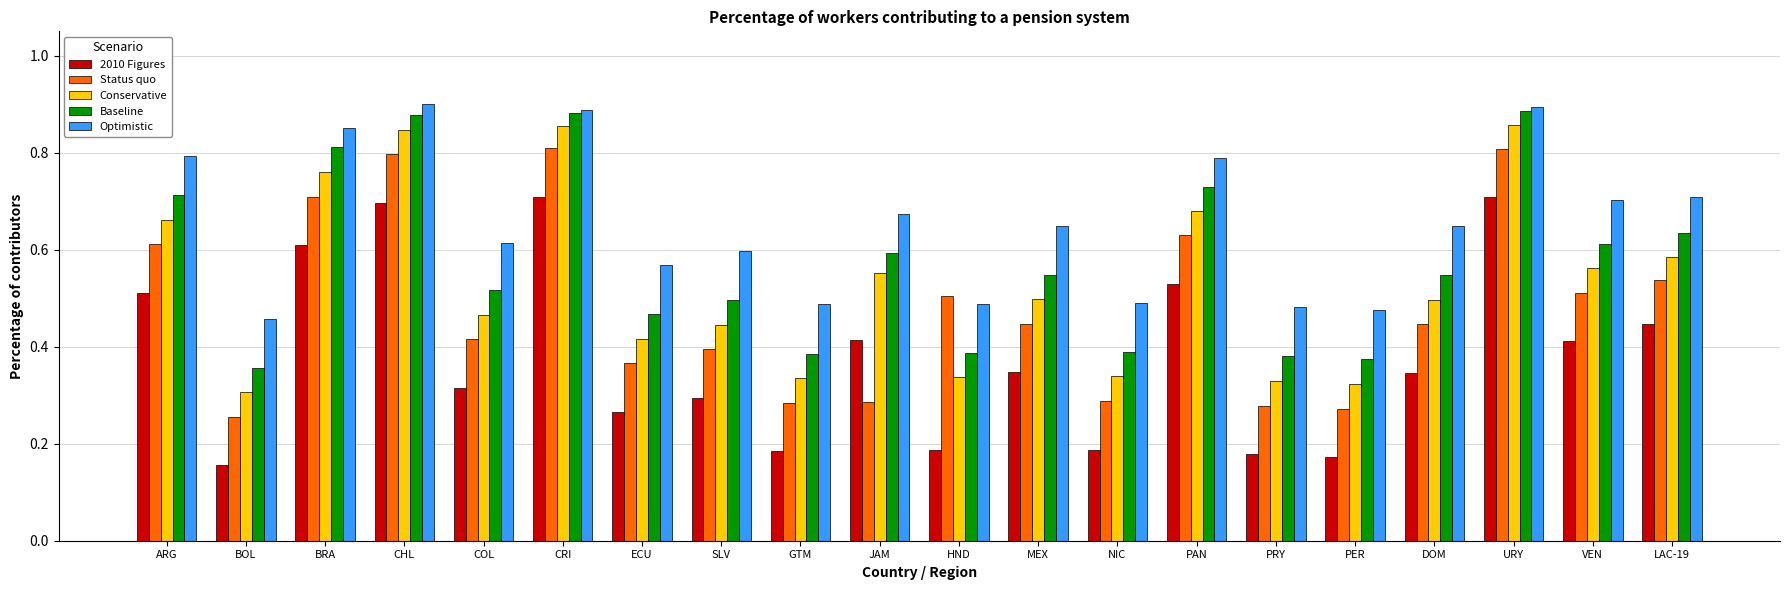

List the series in order of their overall mean, lowest first.

2010 Figures, Status quo, Conservative, Baseline, Optimistic